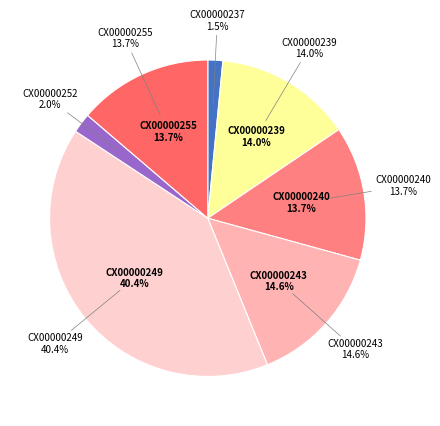

What is the change in value from CX00000237 to CX00000252?

+125581.5